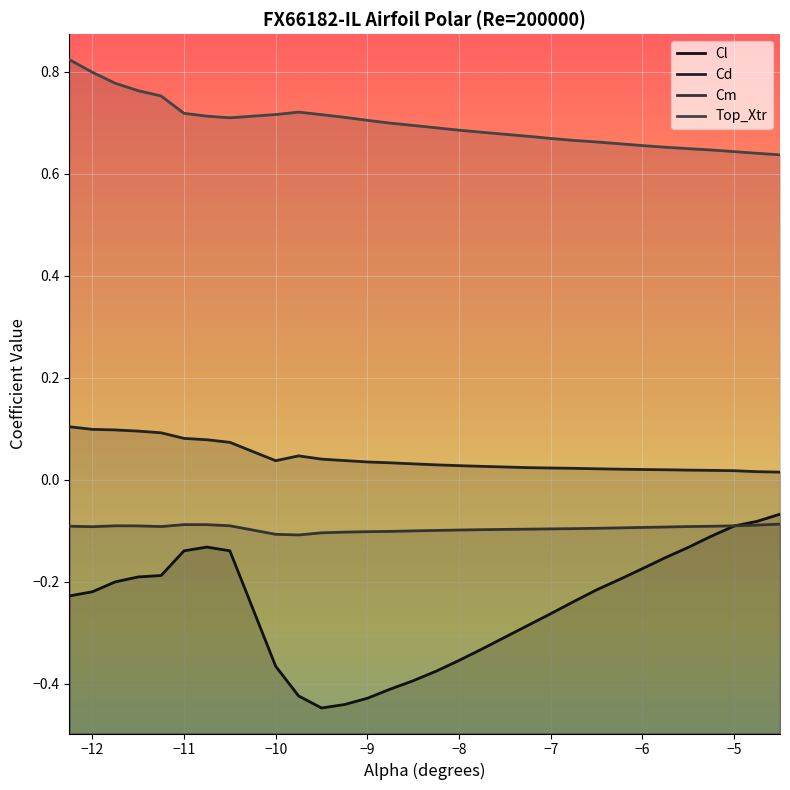

What are all the series names shown in the legend?

Cl, Cd, Cm, Top_Xtr